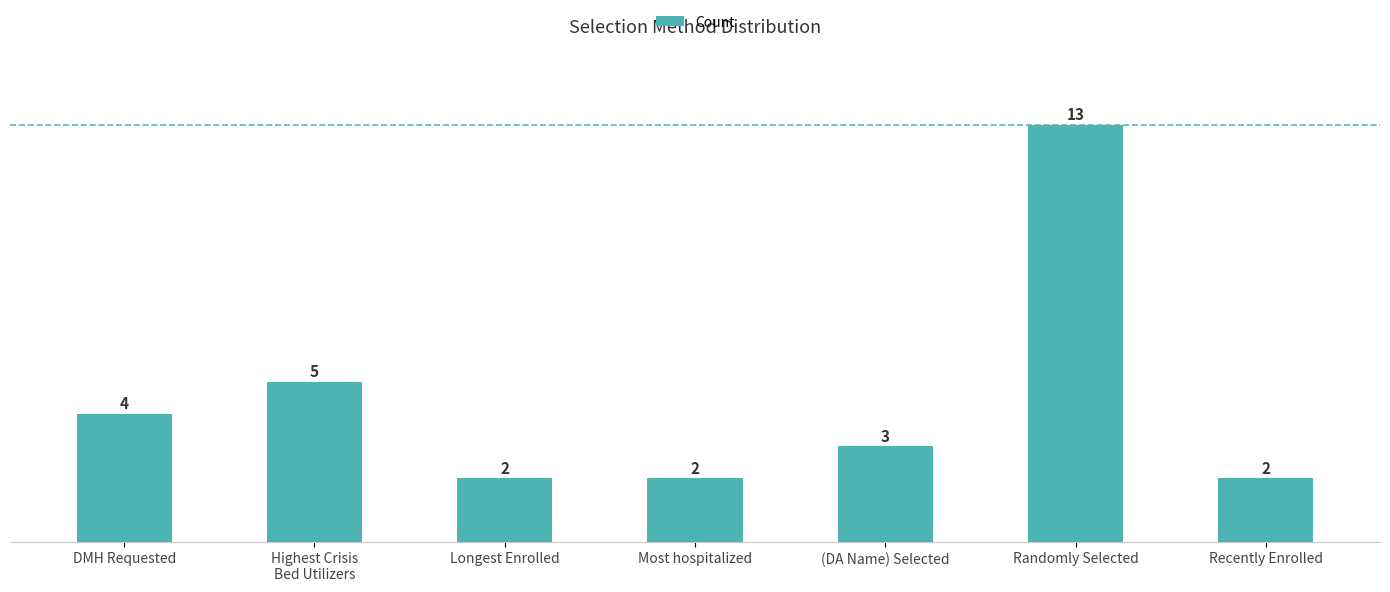

What is the maximum value shown in the chart?

13